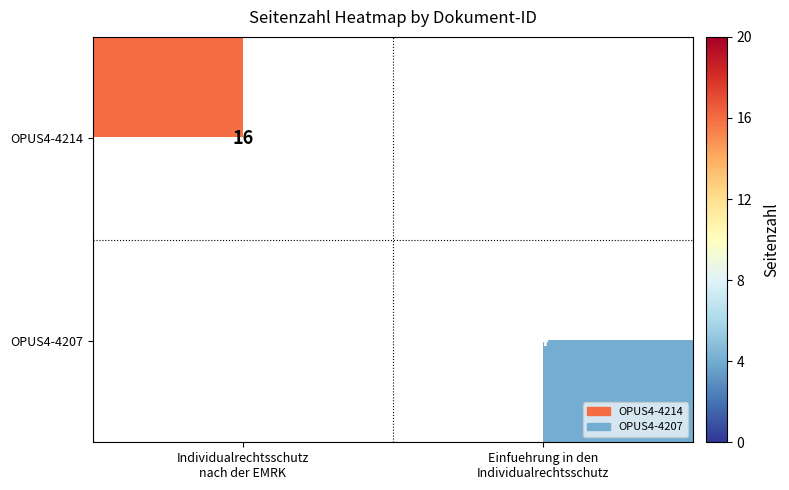

Which series changed the most between Individualrechtsschutz nach der EMRK and Einfuehrung in den Individualrechtsschutz?

OPUS4-4214